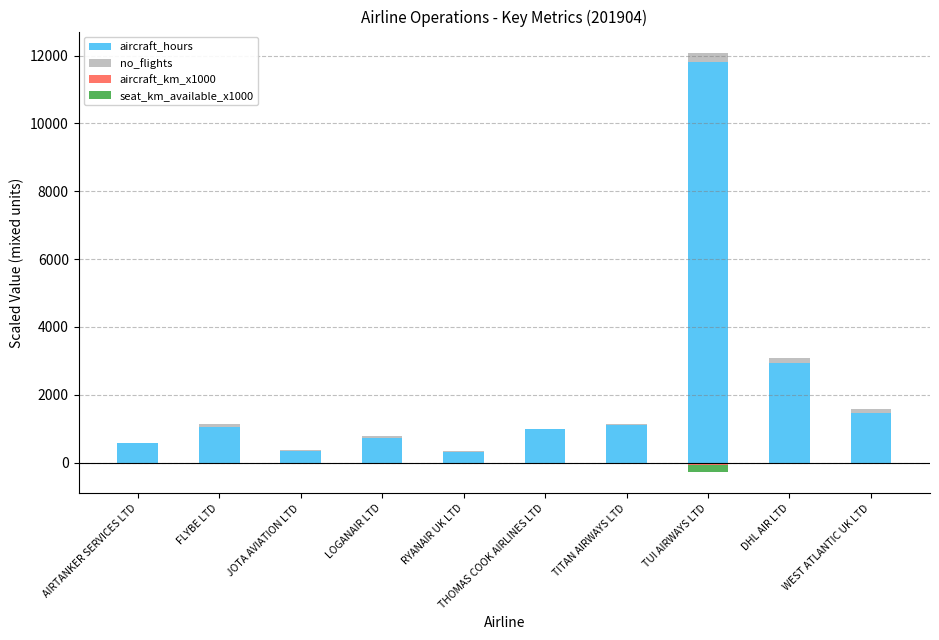

Reading left to right, extract all data points from this chart.

aircraft_hours: 568.5	1050.3	352.1	724.1	327.0	983.4	1096.7	11826.4	2947.5	1457.5
no_flights: 9.2	102.1	25.3	63.5	15.3	10.8	36.6	265.2	144.0	112.1
aircraft_km_x1000: -4.2	-3.5	-1.5	-2.8	-1.9	-7.8	-7.0	-84.4	-17.3	-6.7
seat_km_available_x1000: -13.0	-2.5	-1.4	-1.3	-3.5	-24.5	-14.6	-199.7	0.0	0.0